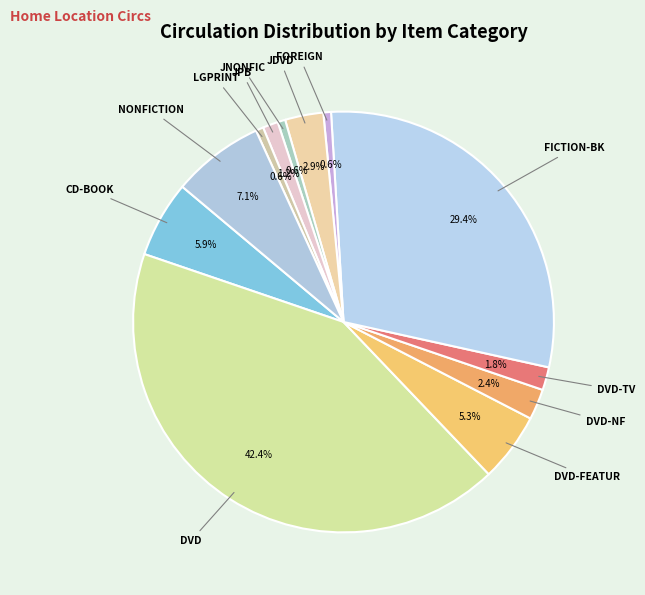

Does JPB account for over 50% of the chart?

No